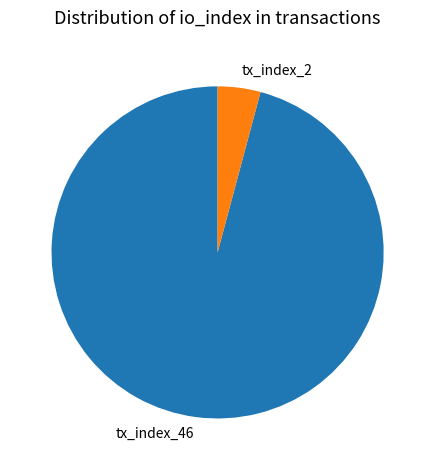

Which has a higher value, tx_index_2 or tx_index_46?

tx_index_46